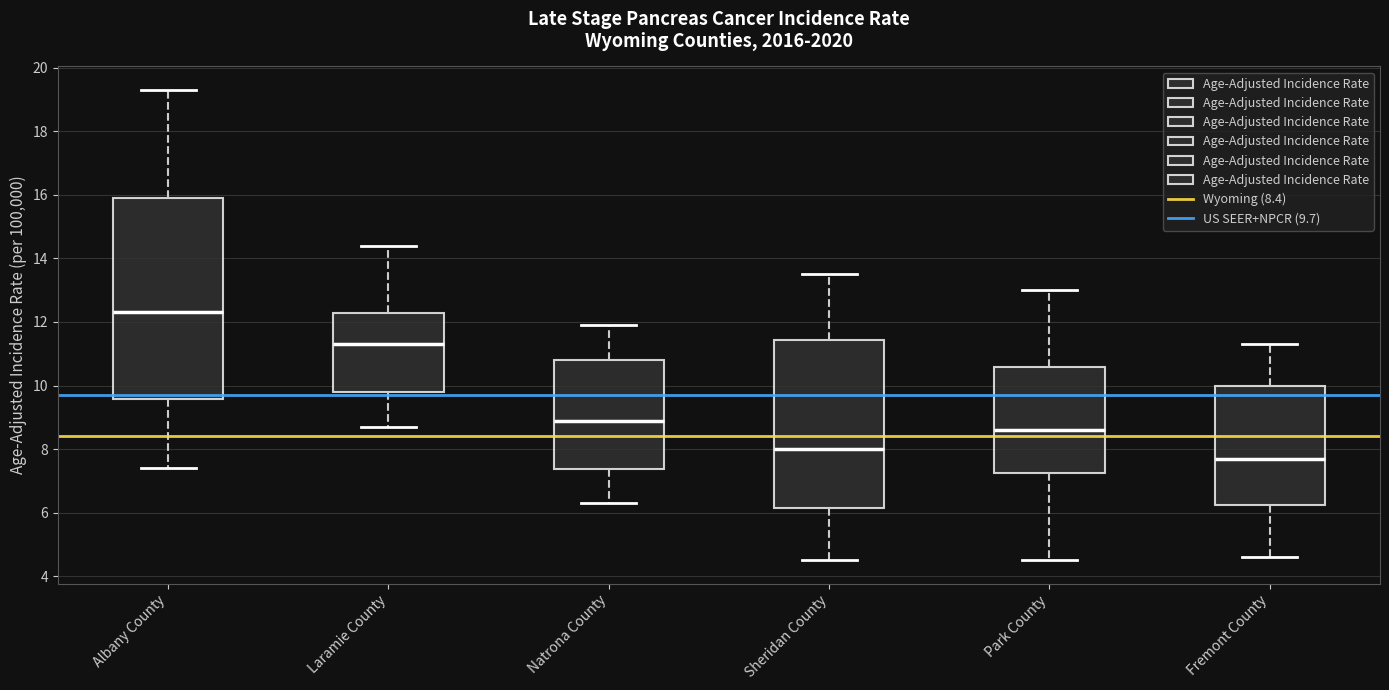

Comparing the boxes themselves (not the whiskers), which one is the tallest?

Albany County